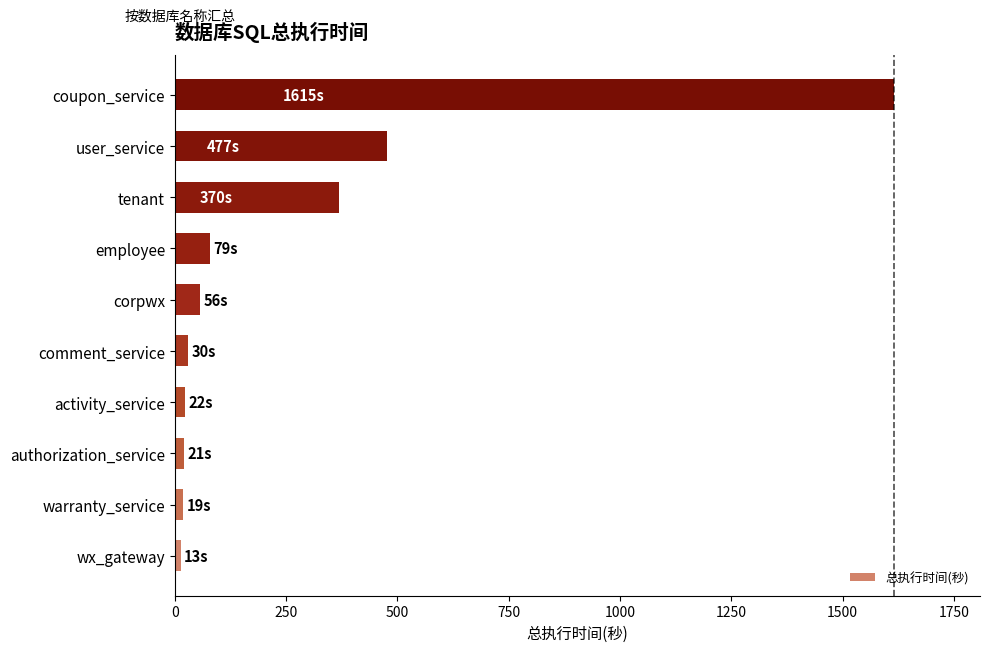

How many bars are there in total?

10